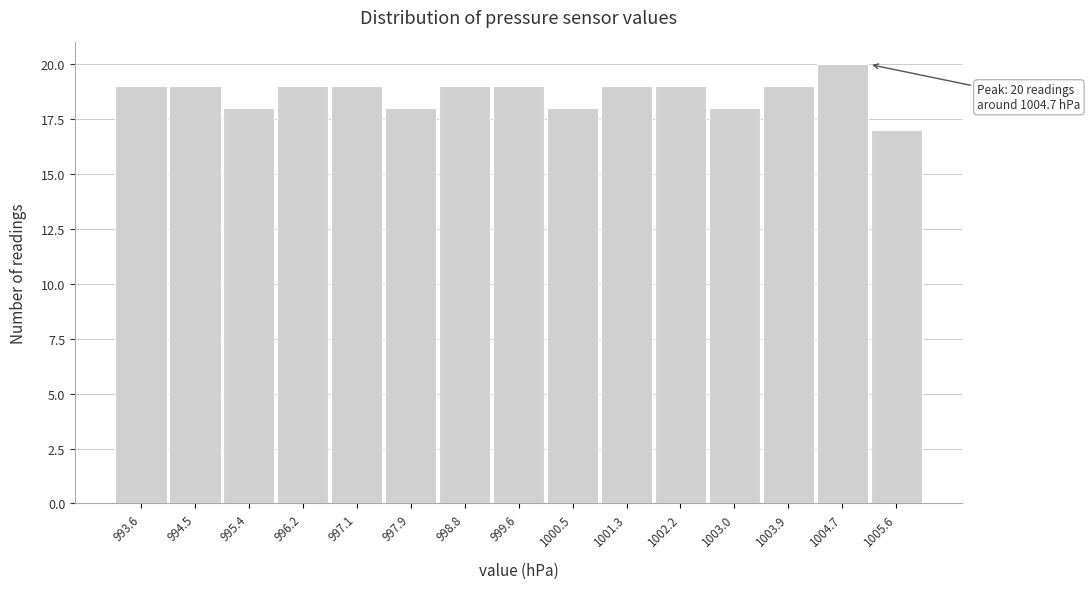

Reading left to right, extract all data points from this chart.

19	19	18	19	19	18	19	19	18	19	19	18	19	20	17